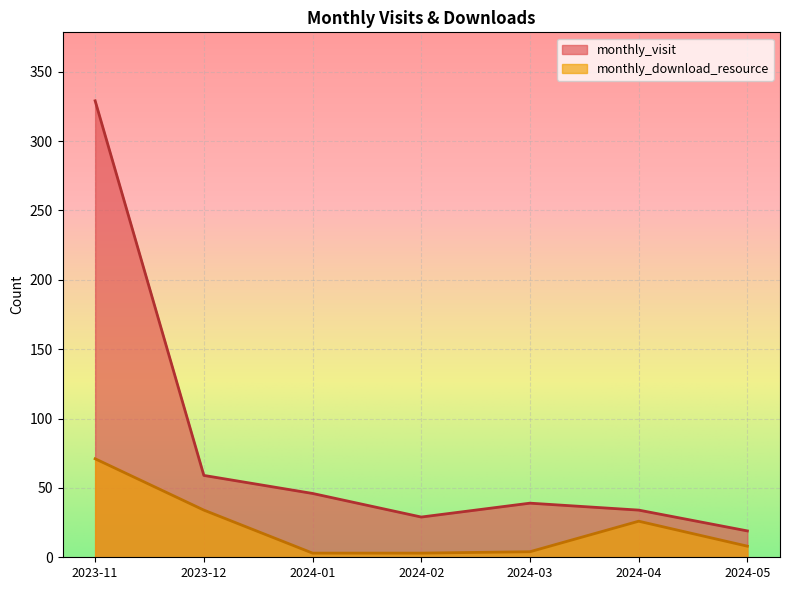

The monthly_visit series shows 329 at 2023-11. True or false?

True